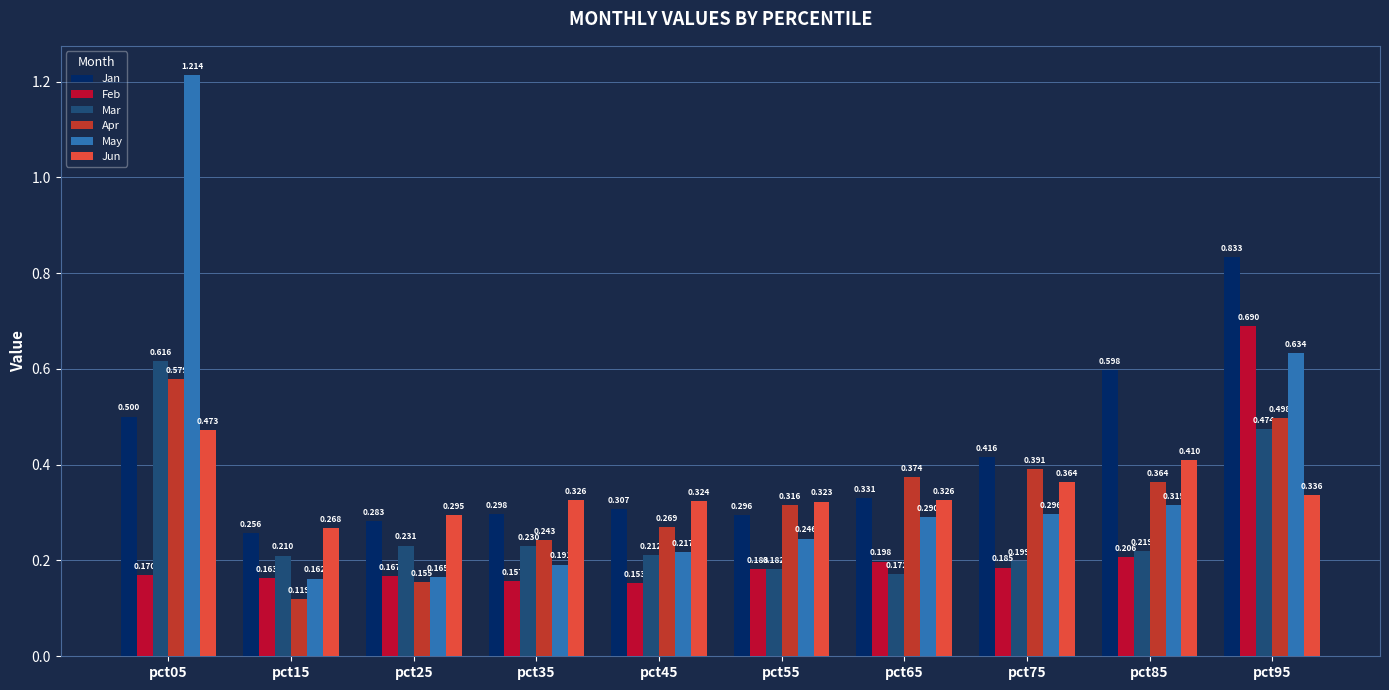

Which series has the largest total across all categories?

Jan